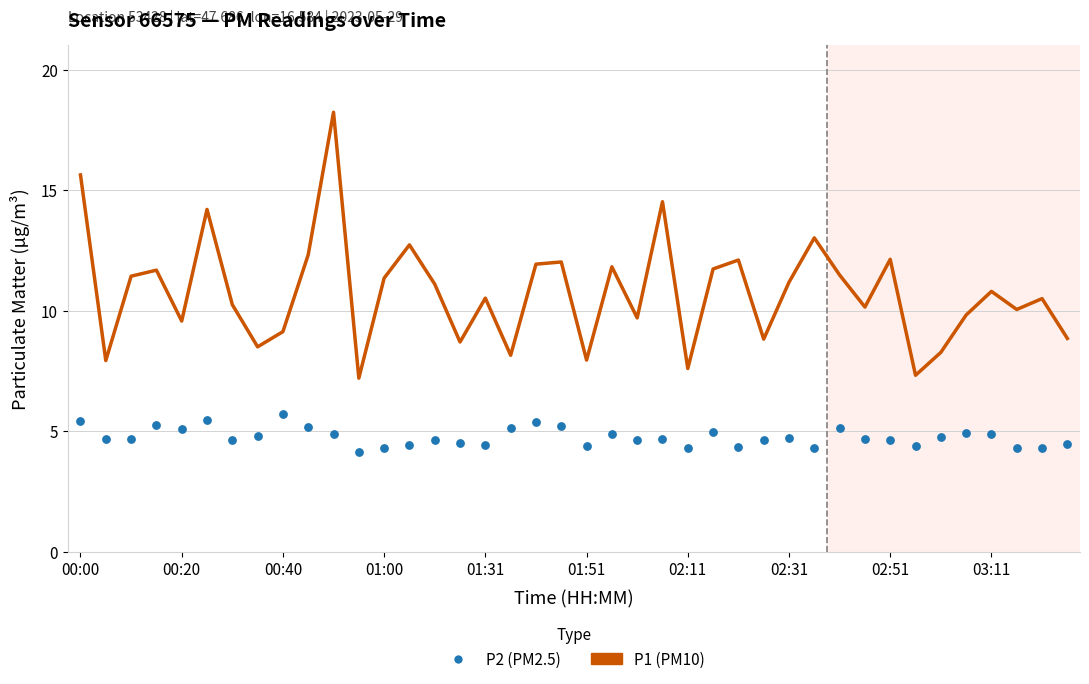

At how many categories does at least one series exceed 11?

19